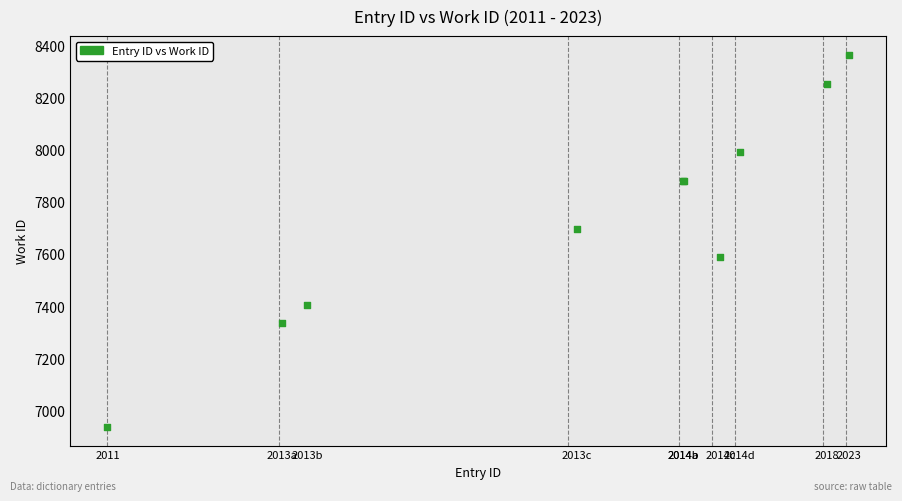

What Y value in the scatter plot is closest to 7650?

7694